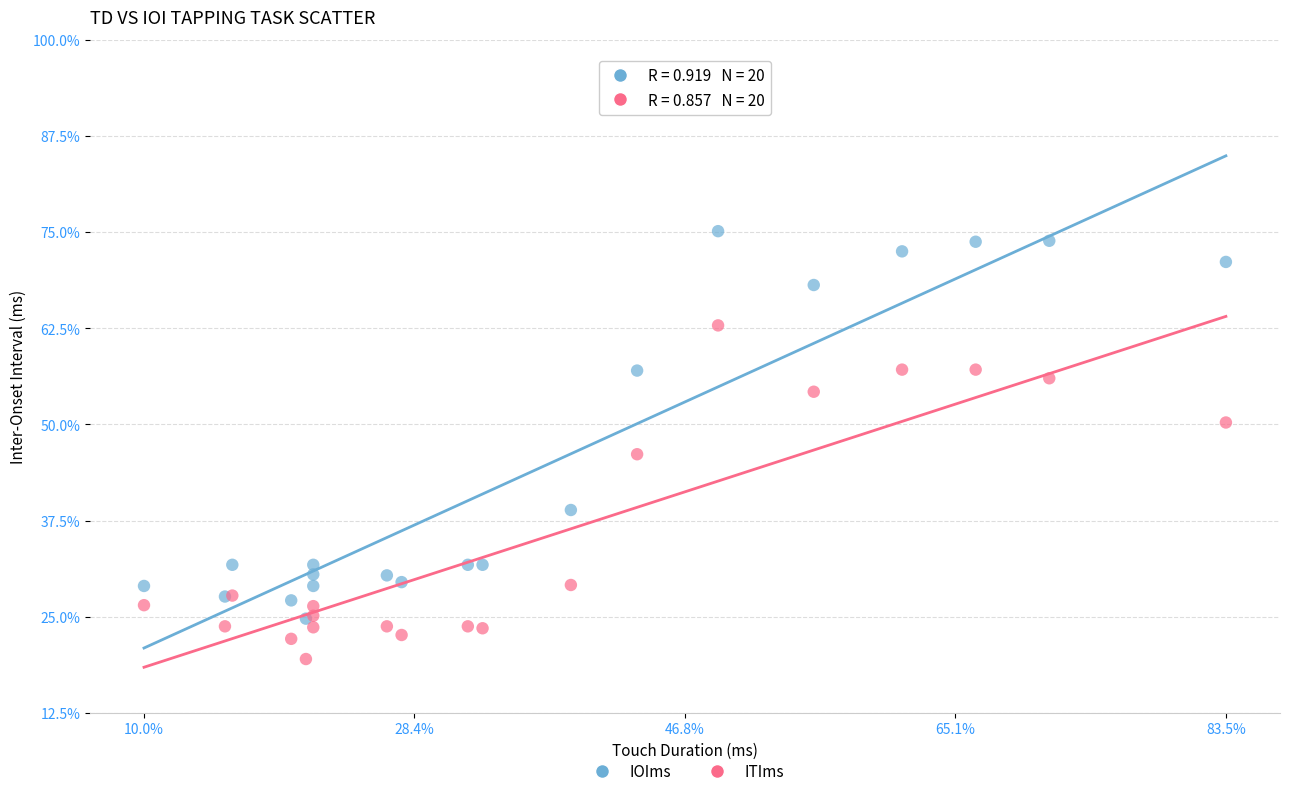

Which series contains the lowest Y value?

ITIms